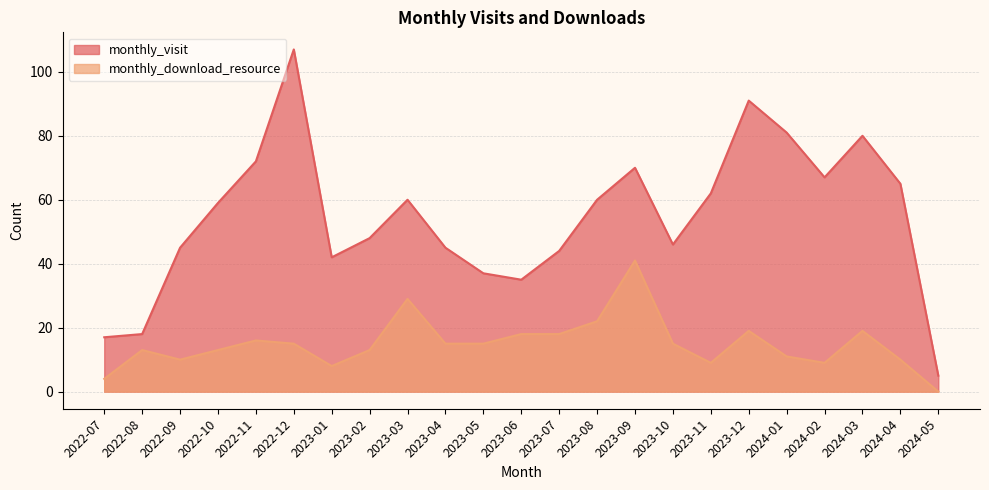

What is the approximate value of monthly_visit at 2024-02, to the nearest 10?

70